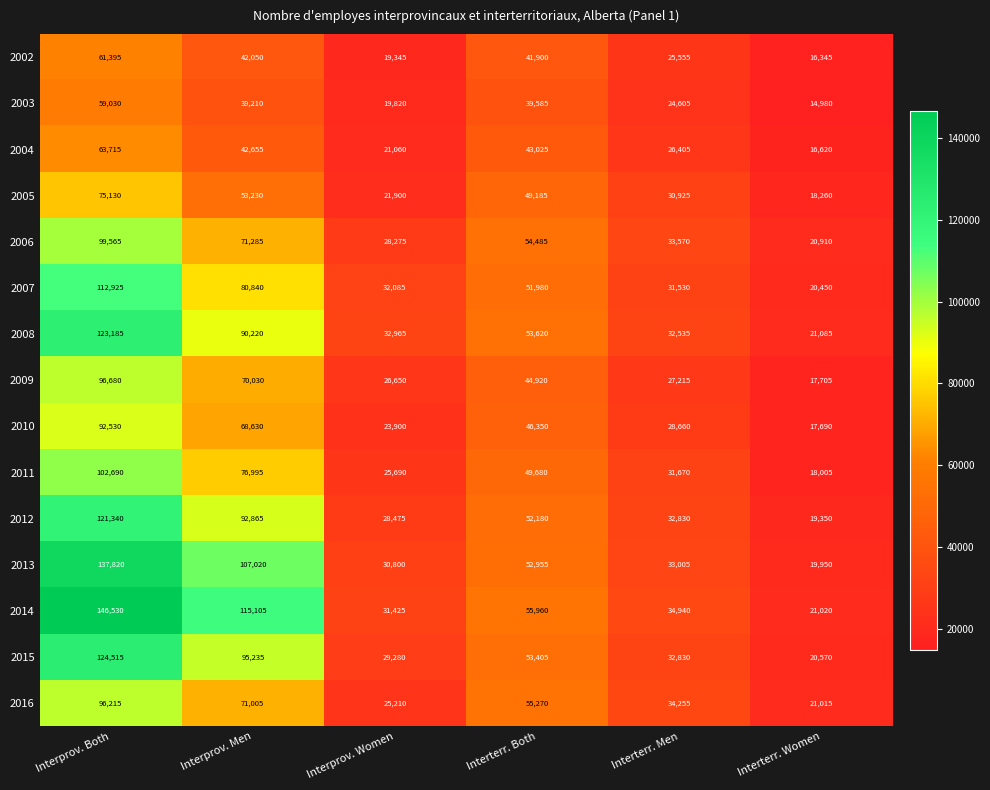

What is the total value across all series at Interprov. Men?

1116375